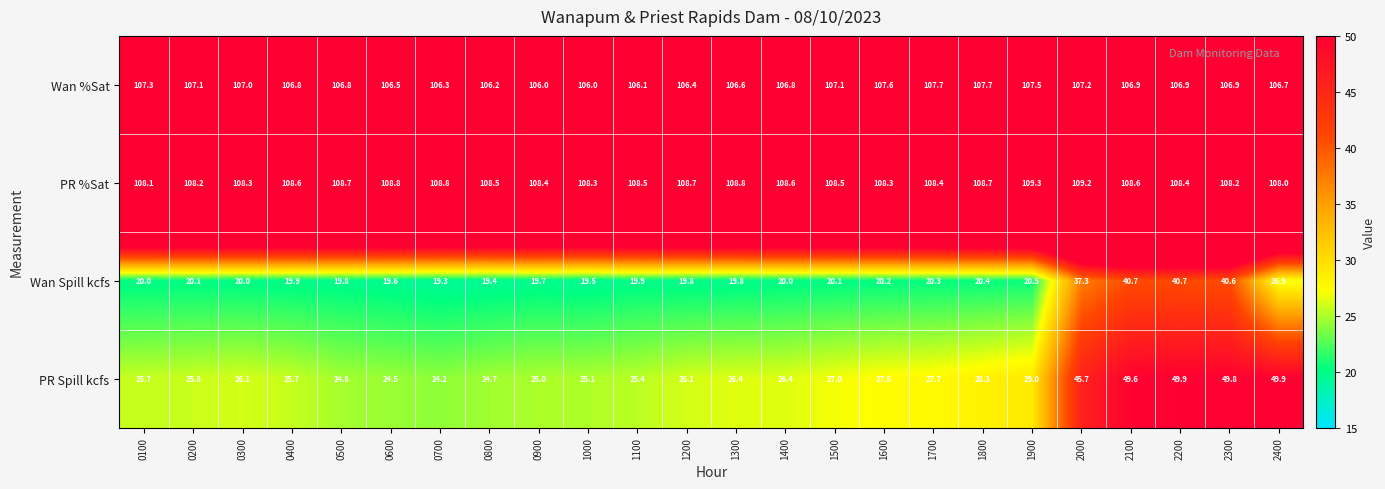

What is the difference between the PR %Sat values at 0600 and 2200?

0.4